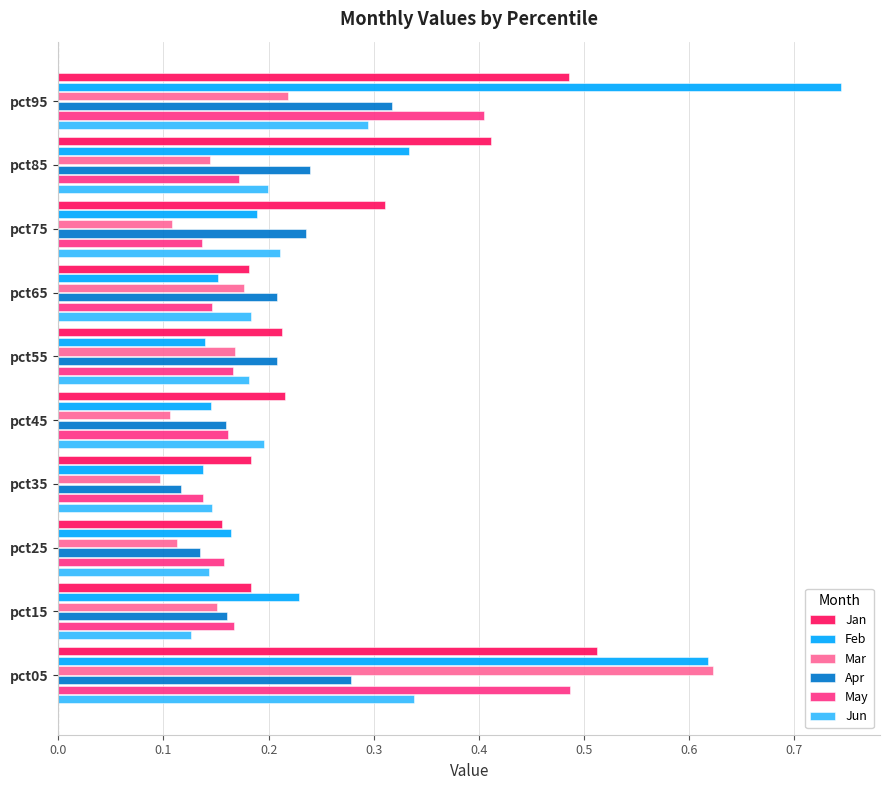

How many series are shown in this chart?

6